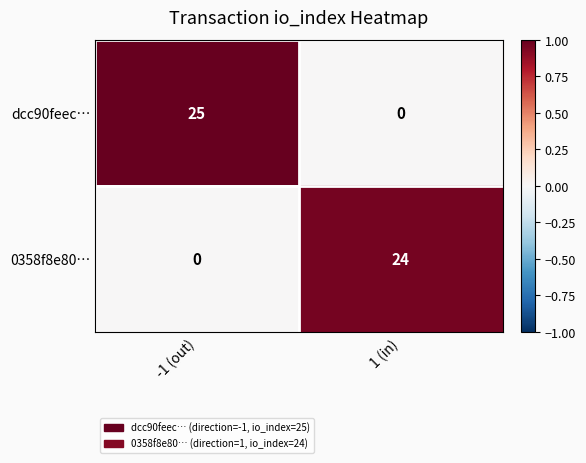

Reading left to right, list all the values displayed in this chart.

dcc90feec…: -1 (out)=25	1 (in)=0
0358f8e80…: -1 (out)=0	1 (in)=24